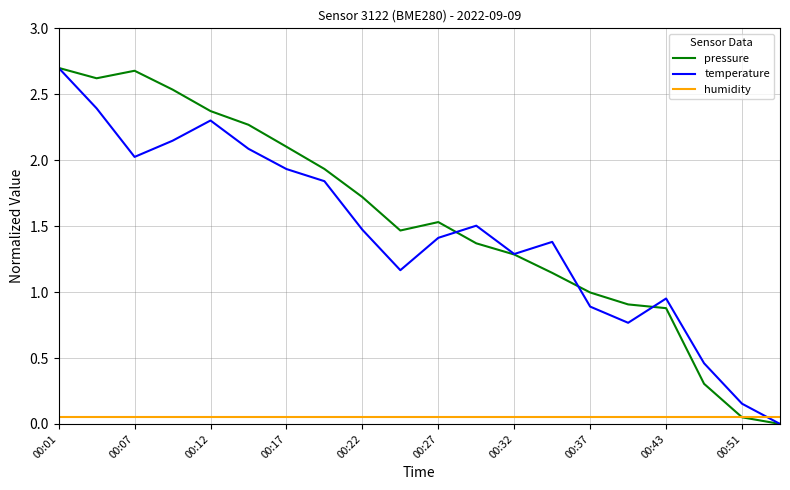

What is the maximum value shown in the chart?

2.7